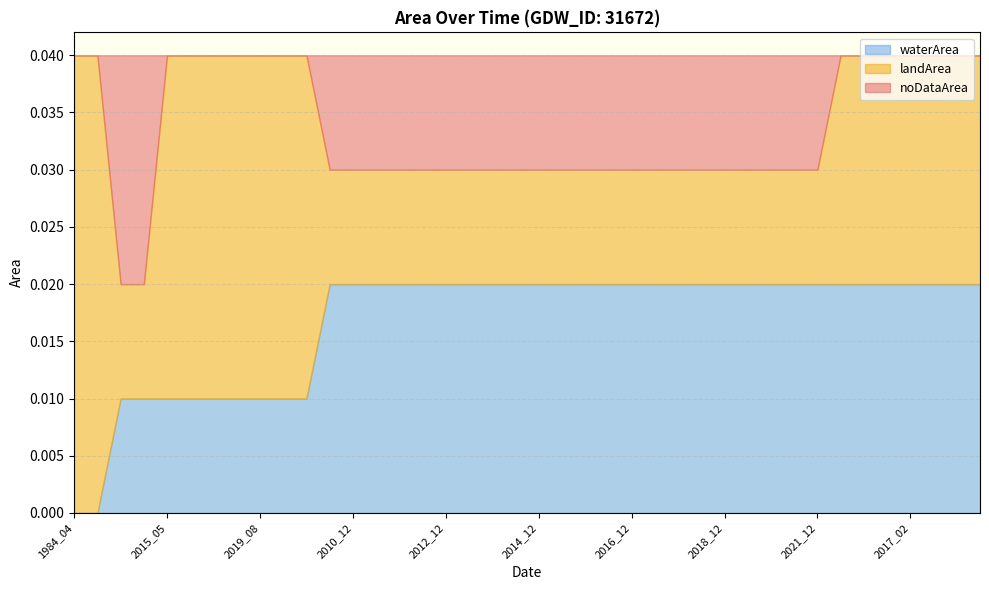

Which series has the largest total across all categories?

waterArea